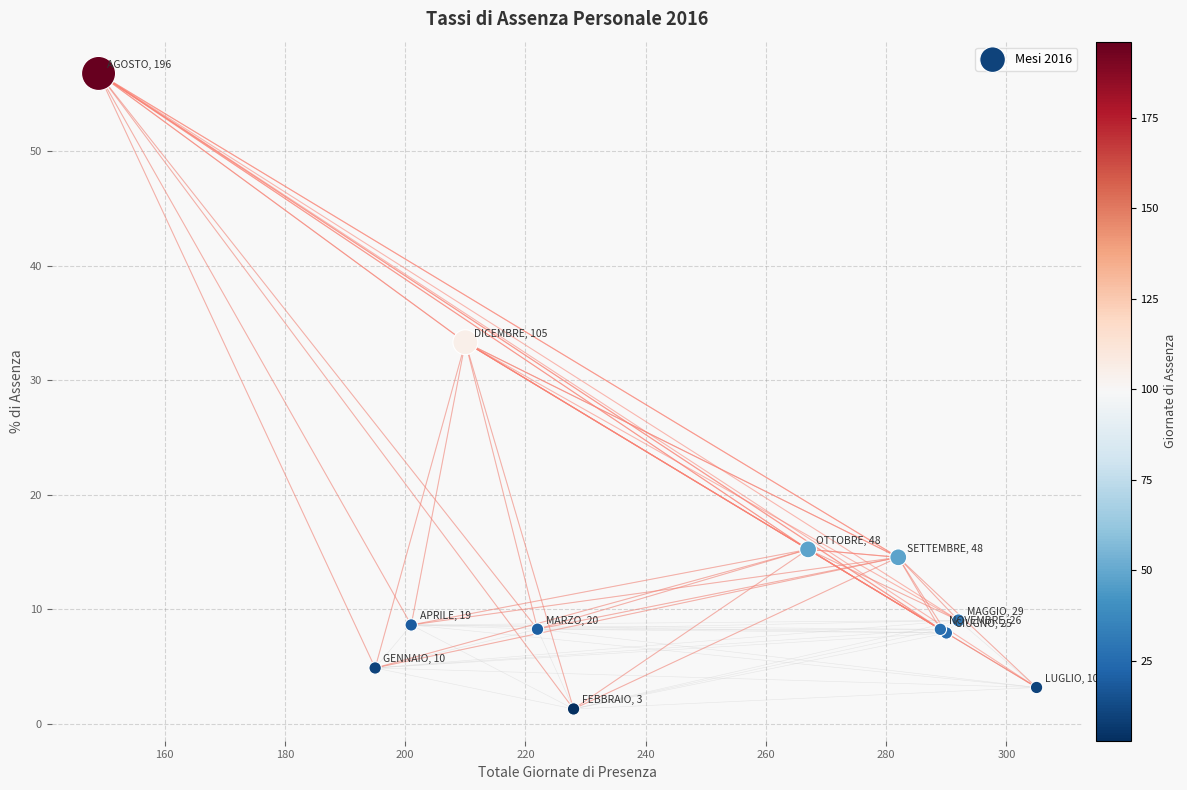

What Y value in the scatter plot is closest to 29?

33.3